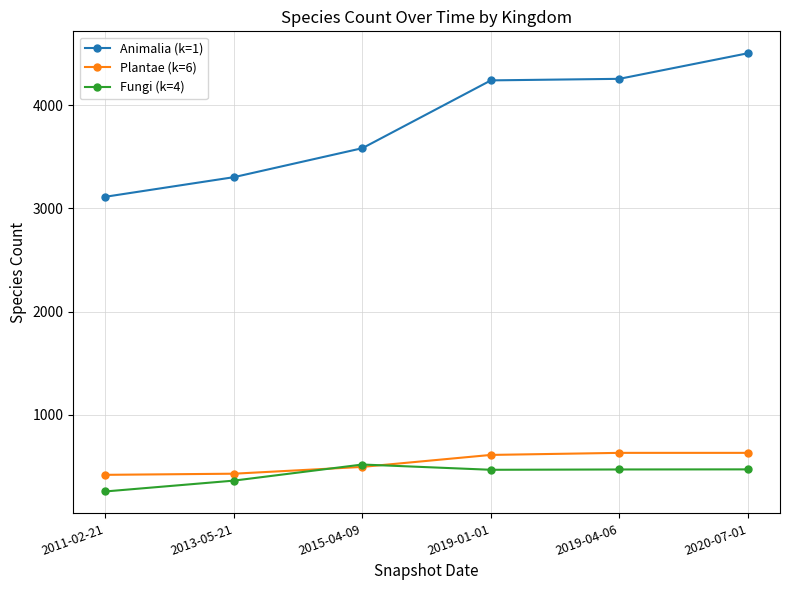

Which series changed the most between 2015-04-09 and 2019-01-01?

Animalia (k=1)